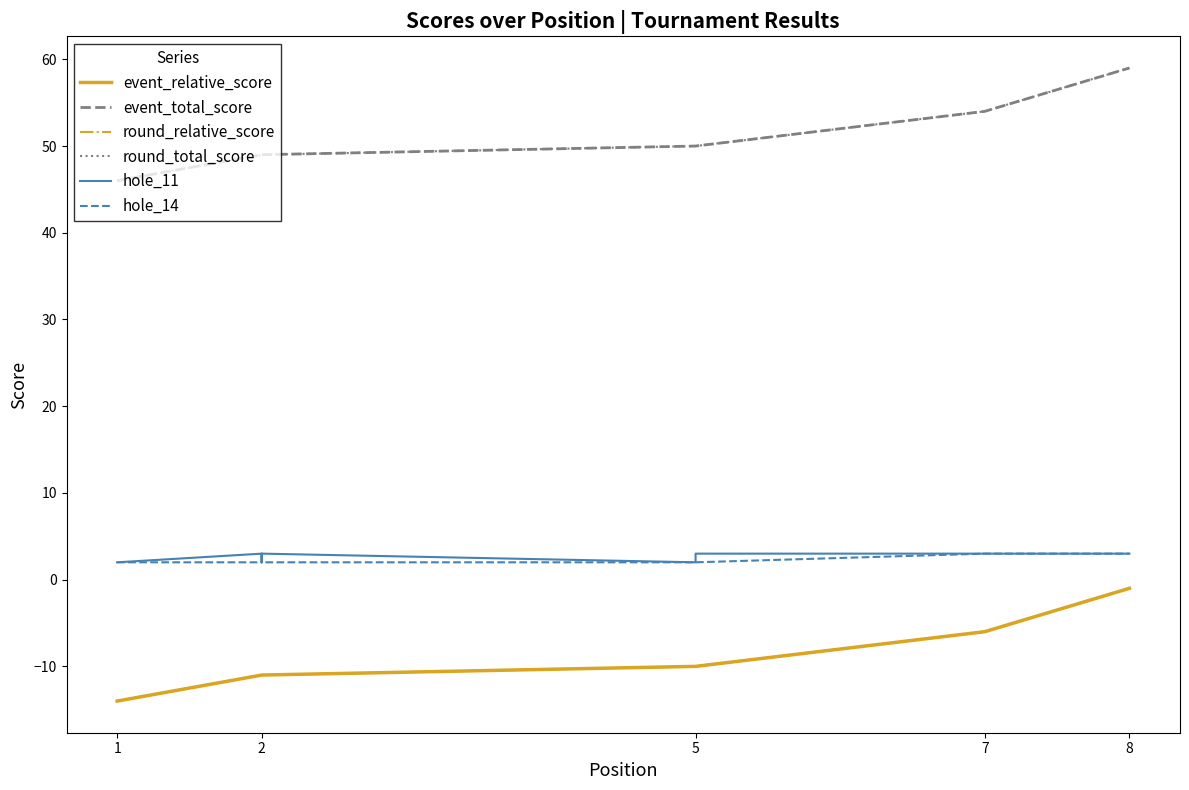

Reading left to right, what are all the values shown in this chart?

event_relative_score: -14	-11	-11	-11	-10	-10	-6	-1
event_total_score: 46	49	49	49	50	50	54	59
round_relative_score: -14	-11	-11	-11	-10	-10	-6	-1
round_total_score: 46	49	49	49	50	50	54	59
hole_11: 2	3	2	3	2	3	3	3
hole_14: 2	2	3	2	2	2	3	3